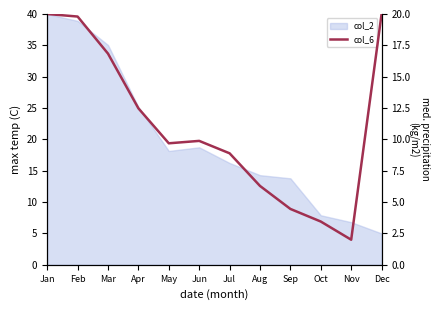

Reading left to right, list all the values displayed in this chart.

Jan=20.0	Feb=19.8	Mar=16.8	Apr=12.5	May=9.7	Jun=9.9	Jul=8.9	Aug=6.3	Sep=4.5	Oct=3.4	Nov=2.0	Dec=20.0